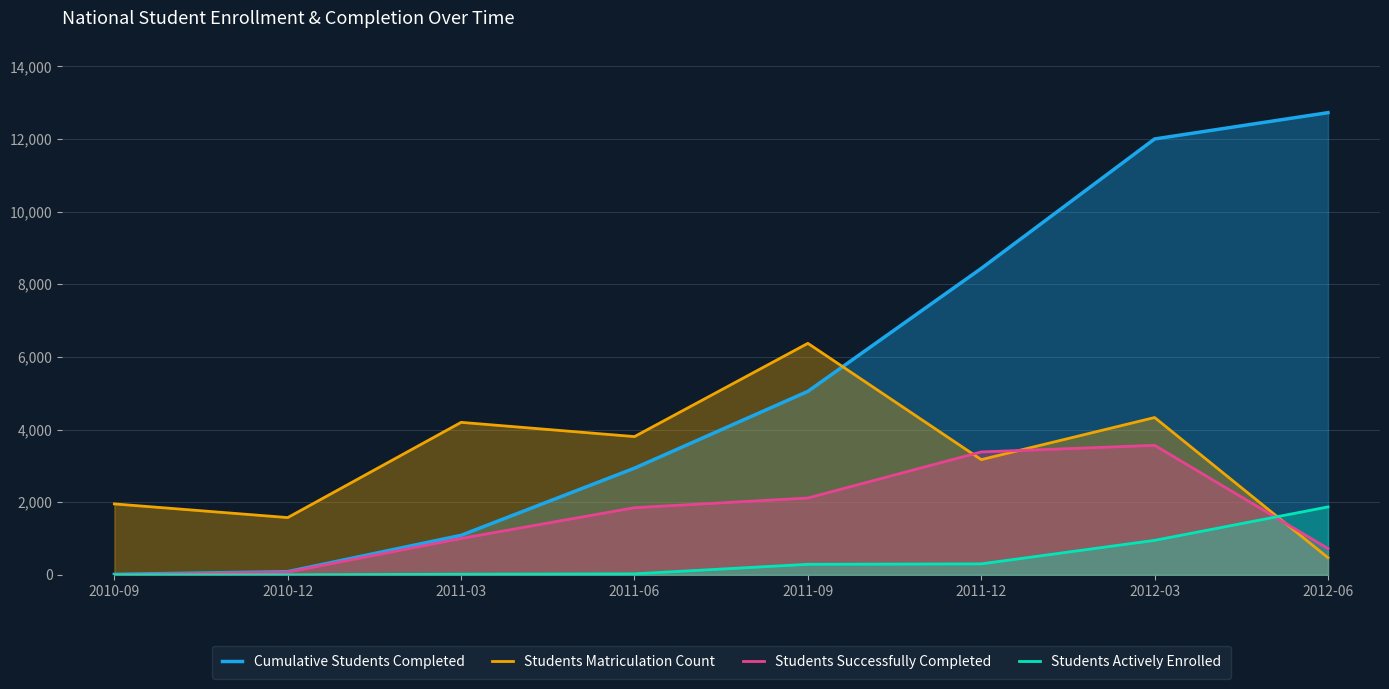

Where is Students Actively Enrolled nearest to the value 935?

2012-03